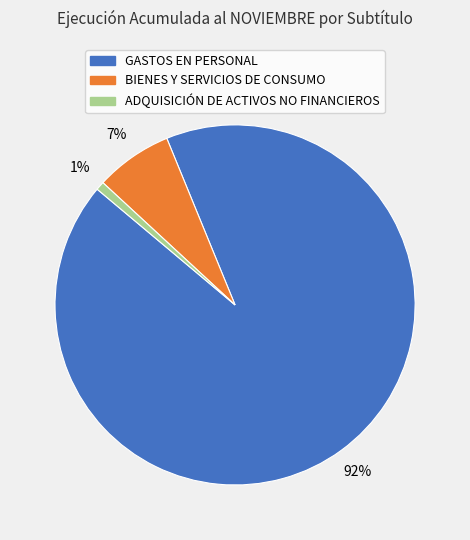

What percentage is the BIENES Y SERVICIOS DE CONSUMO slice, to the nearest percent?

7%